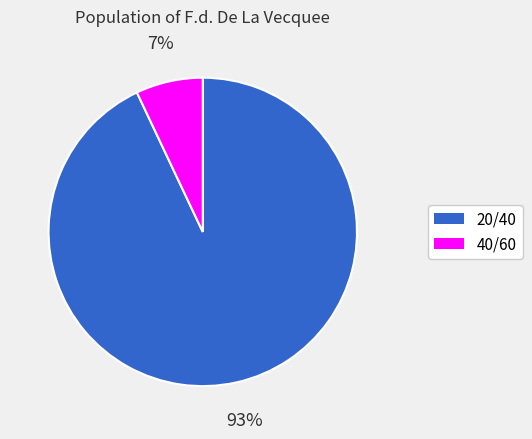

Which has a higher value, 40/60 or 20/40?

20/40